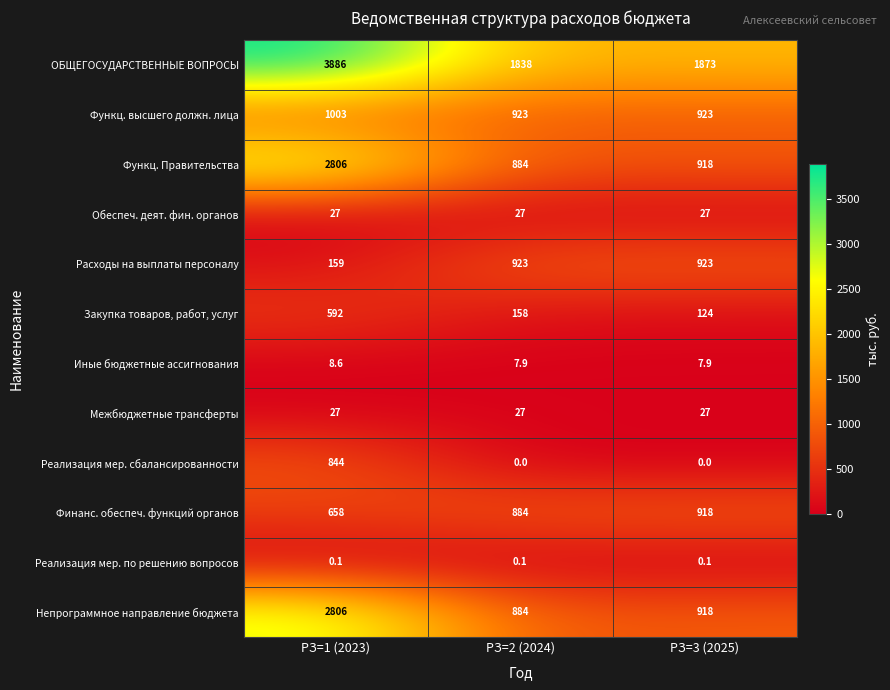

How many values in the Функц. высшего должн. лица series exceed 923?

1